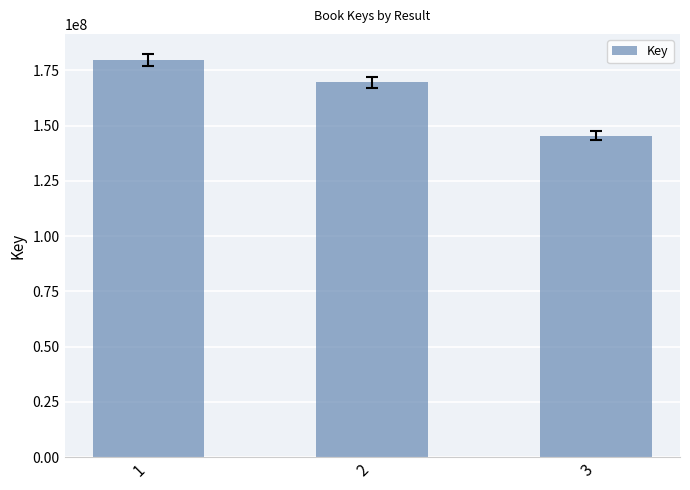

How many bars are there in total?

3